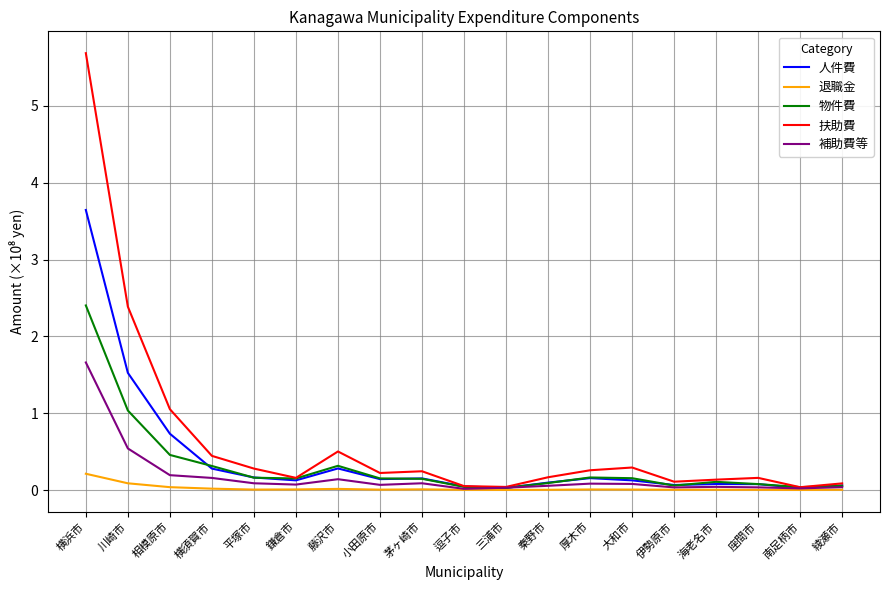

Is it true that 補助費等 equals 0.2 at 相模原市?

True